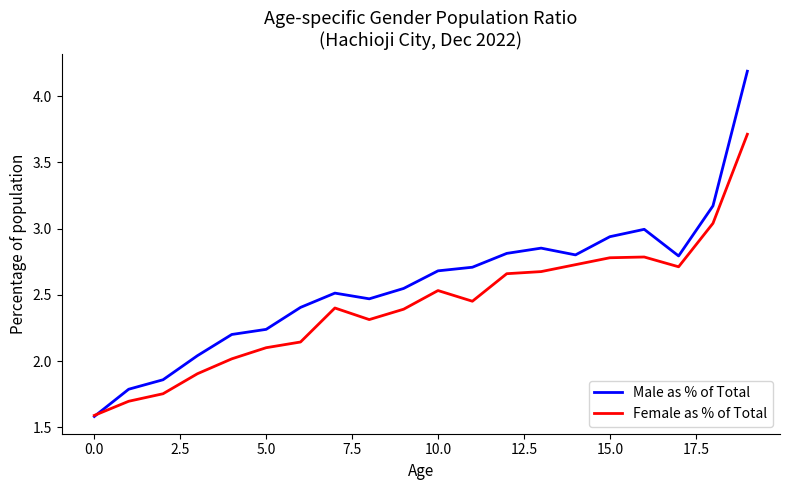

What is the minimum value shown in the chart?

1.6